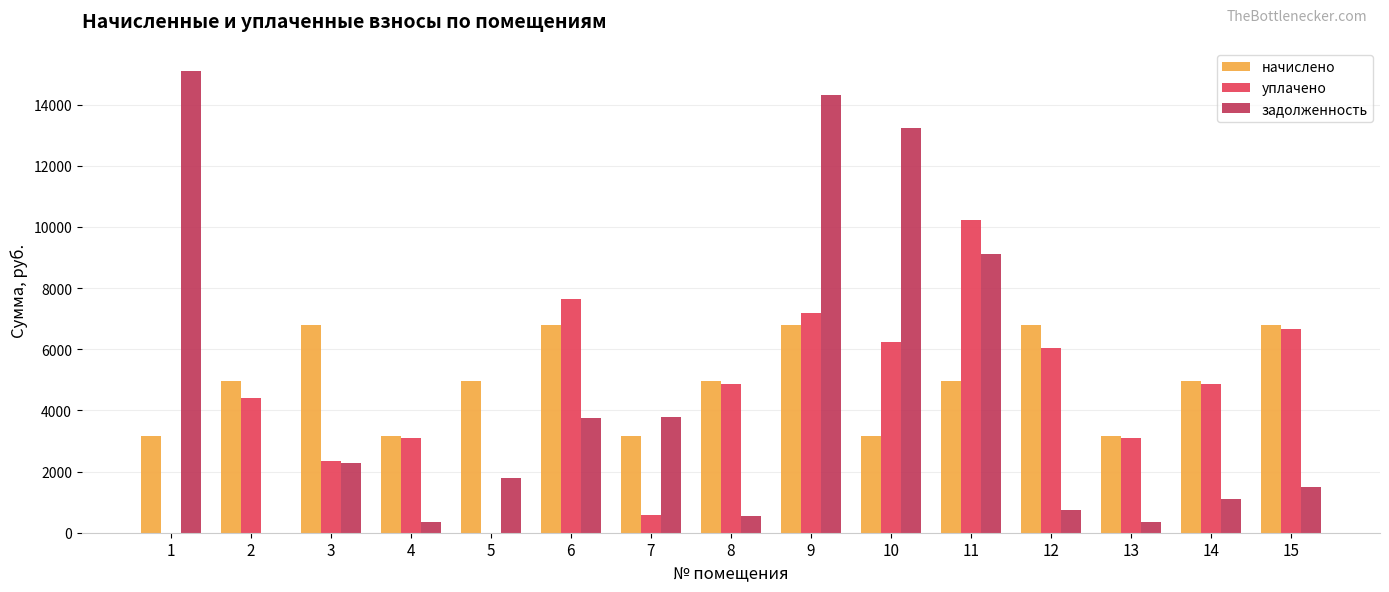

At which category is the sum across all series the highest?

9